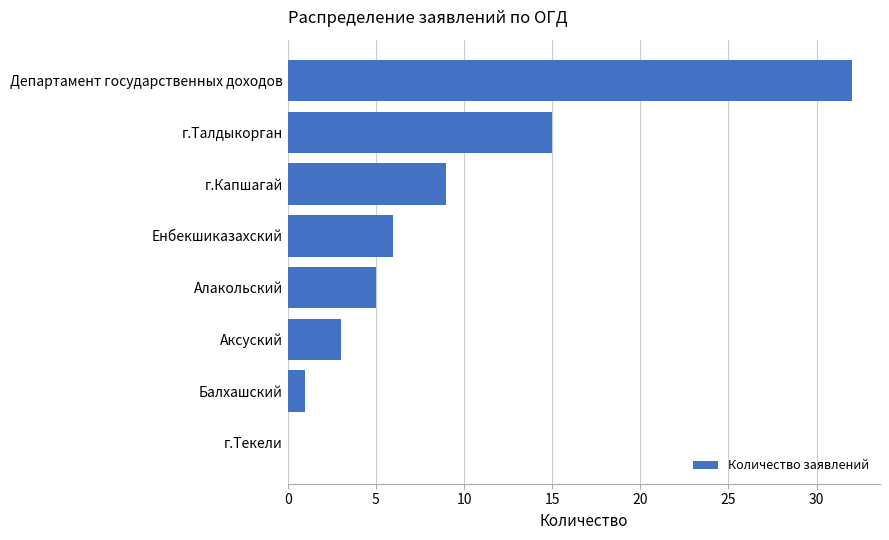

Between г.Капшагай and Енбекшиказахский, which is larger?

г.Капшагай